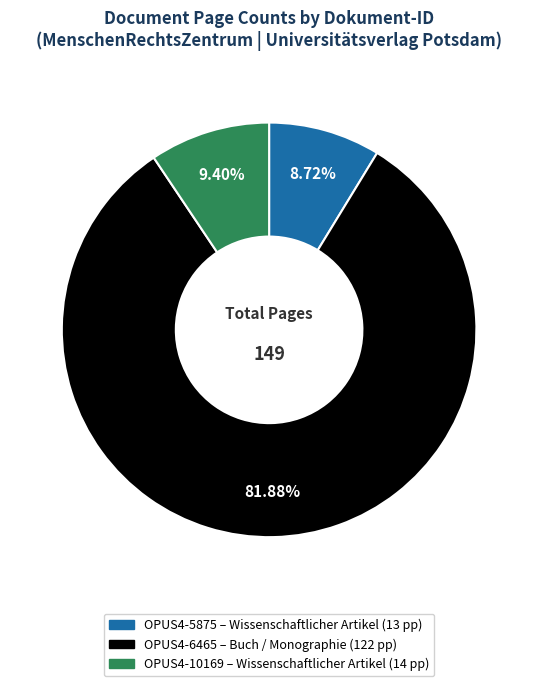

To the nearest percent, what portion does OPUS4-10169 represent?

9%